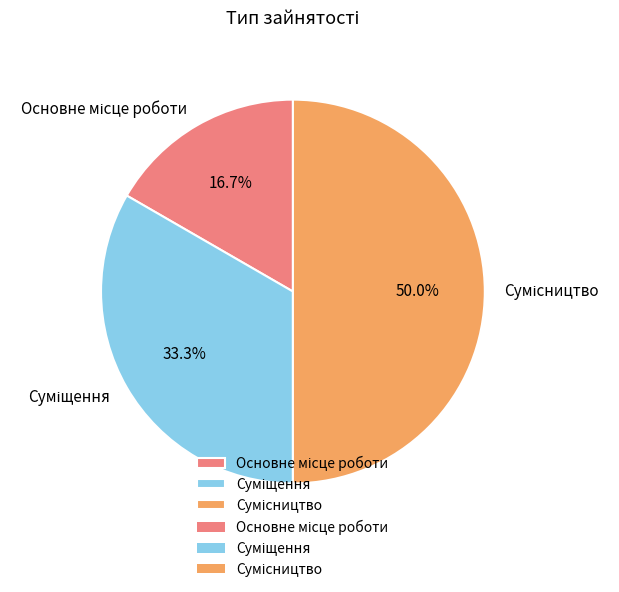

How many slices are in this pie chart?

3